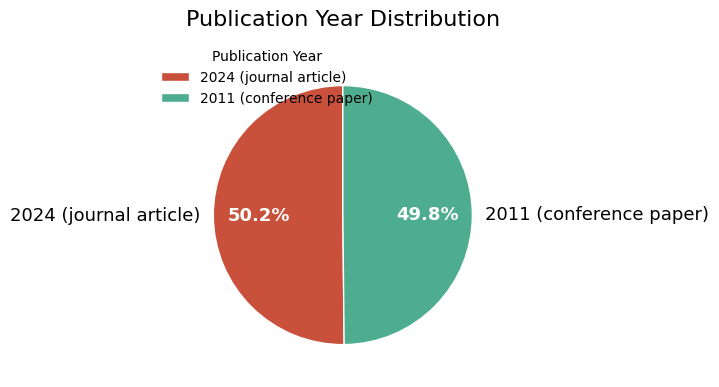

To the nearest percent, what percentage of the pie is 2011 (conference paper)?

50%